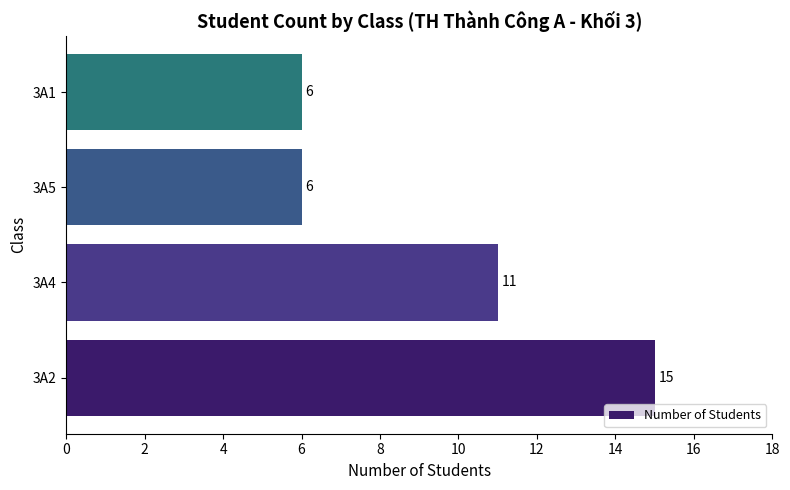

Reading bottom to top, what are all the values shown in this chart?

15	11	6	6